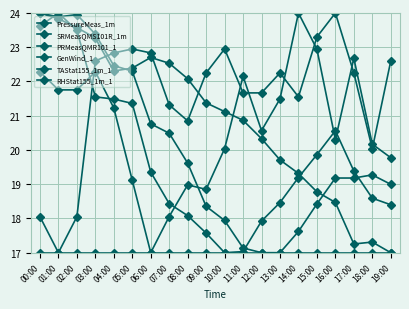

Does the chart display data point markers on the line(s)?

Yes